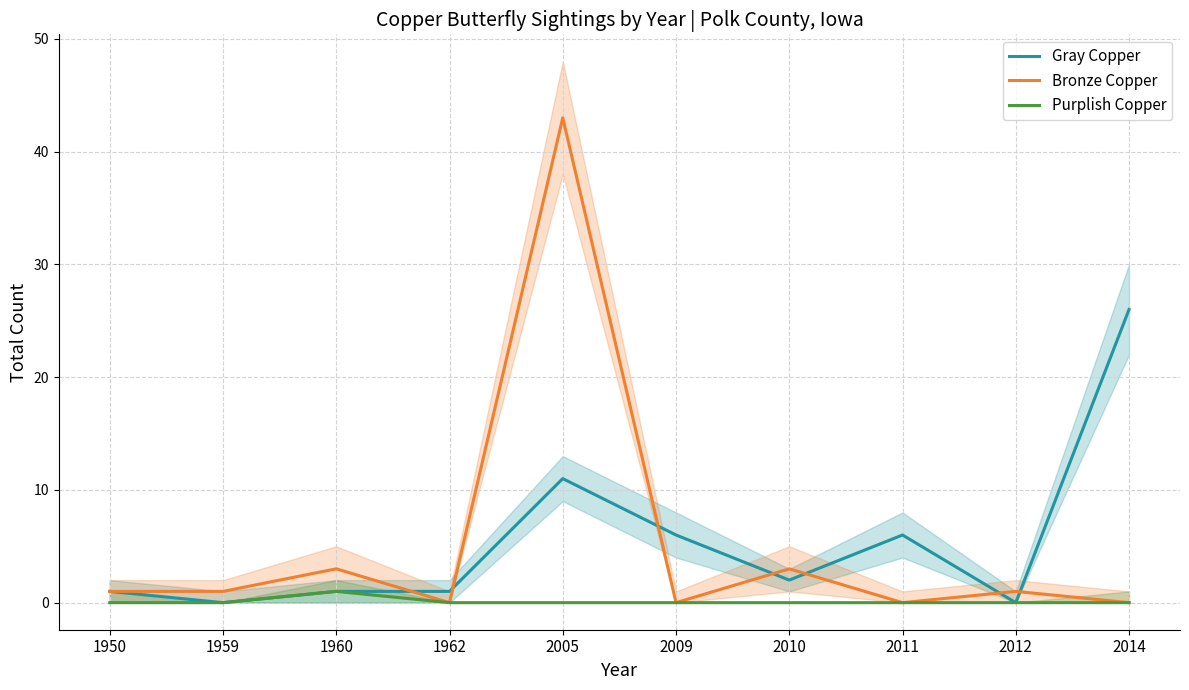

What is the sum of all Bronze Copper values?

52